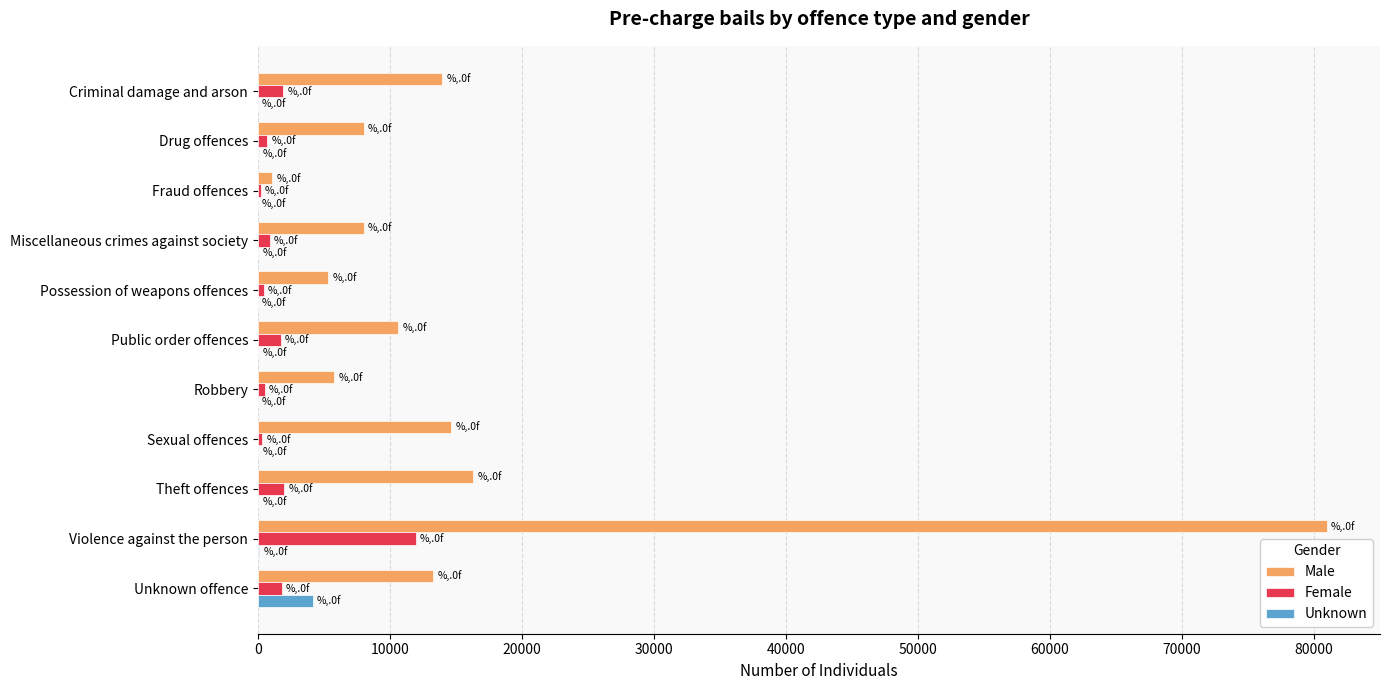

Is it true that Male equals 14645 at Sexual offences?

True